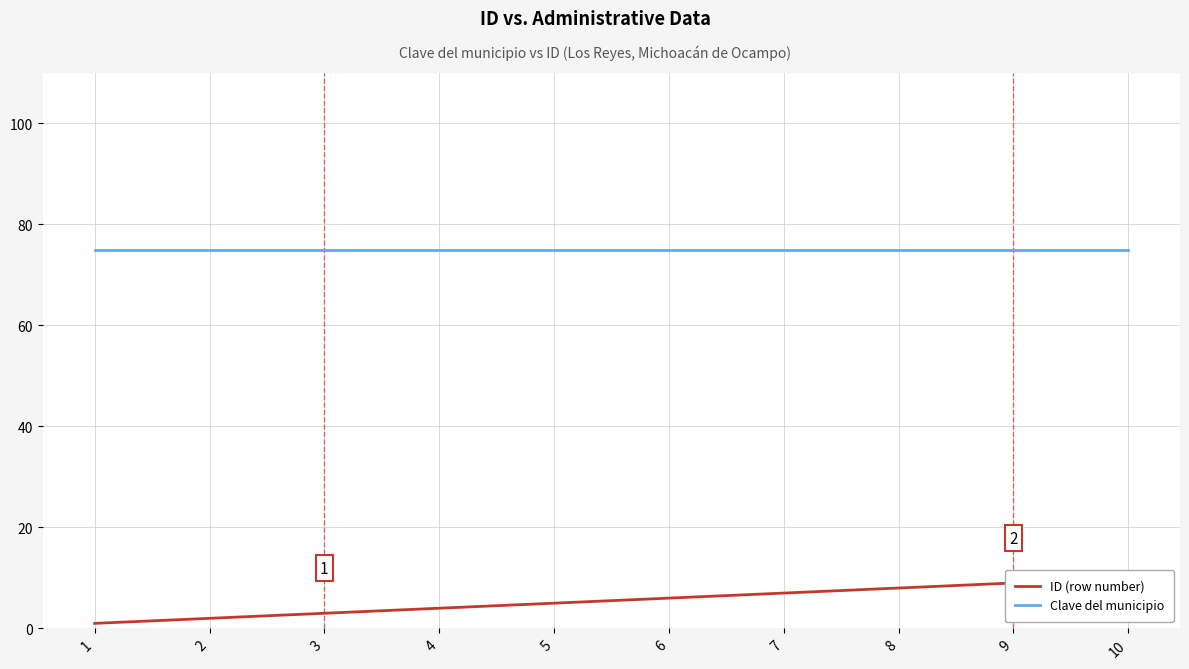

At how many categories does at least one series exceed 22?

10